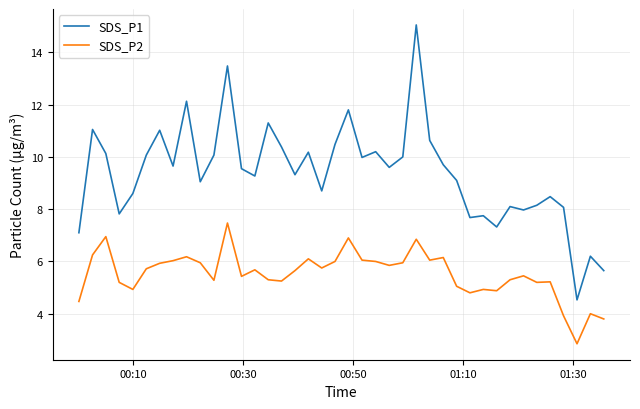

True or false: SDS_P1 and SDS_P2 intersect in this chart.

False